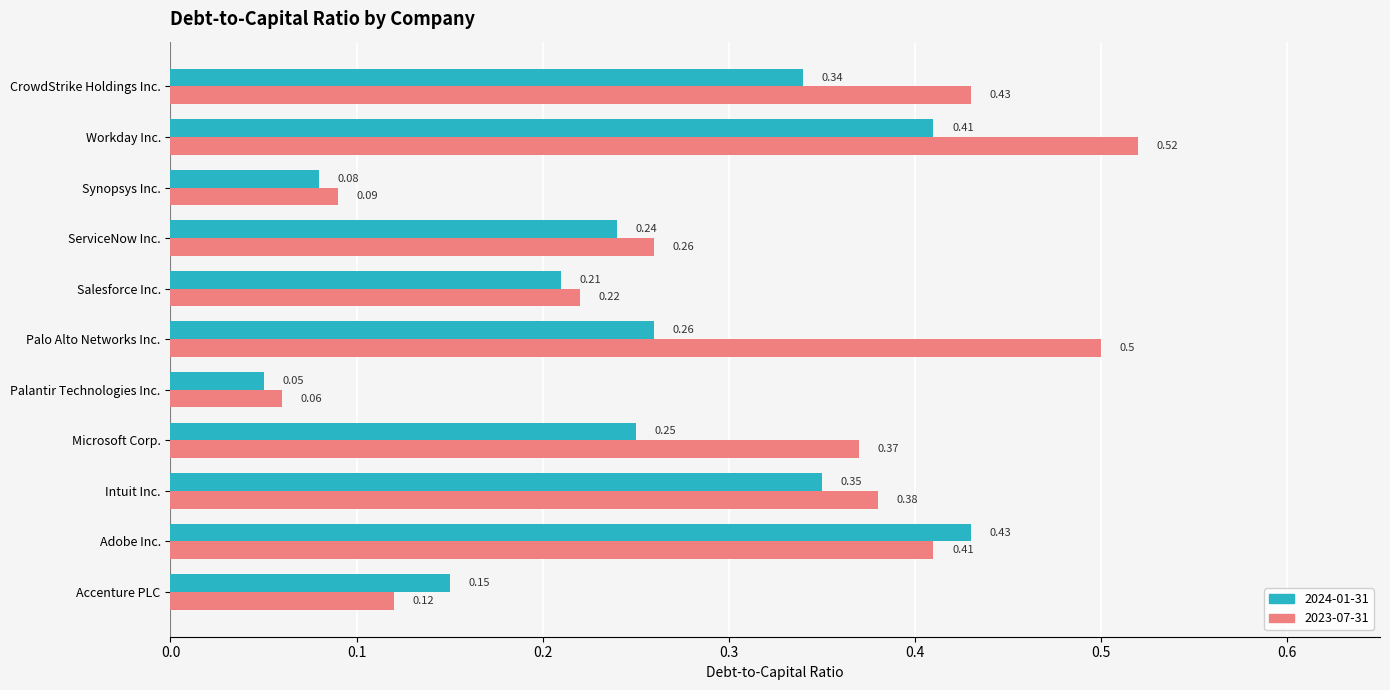

At which category is the sum across all series the highest?

Workday Inc.